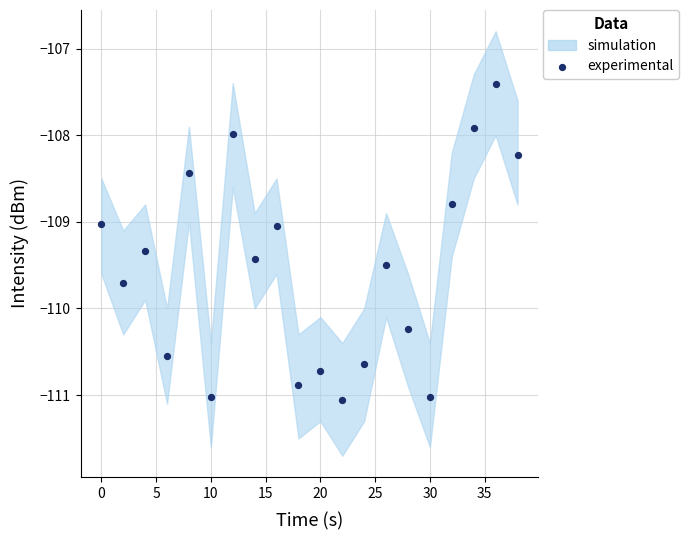

What is the range of Y values (max minus min)?

3.6